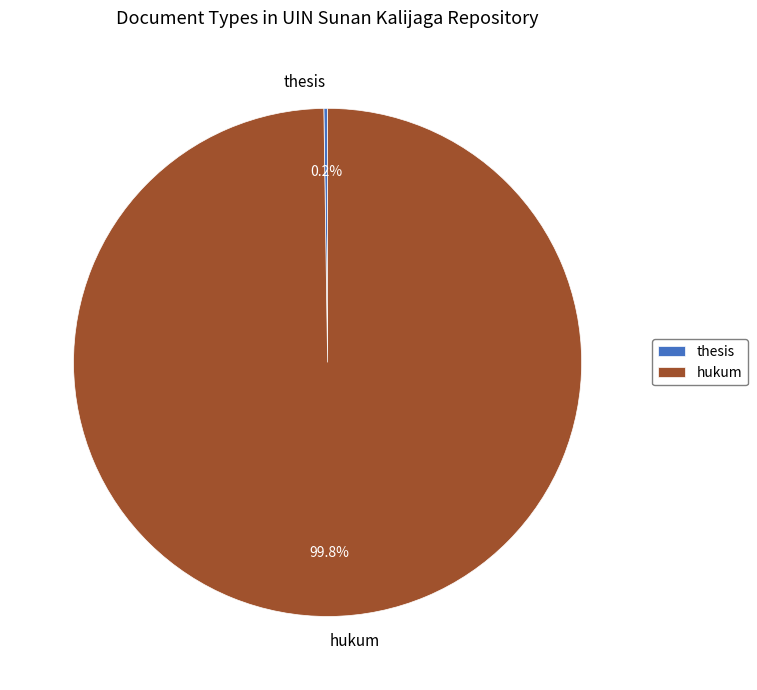

How much of the chart is everything except hukum?

0.2%